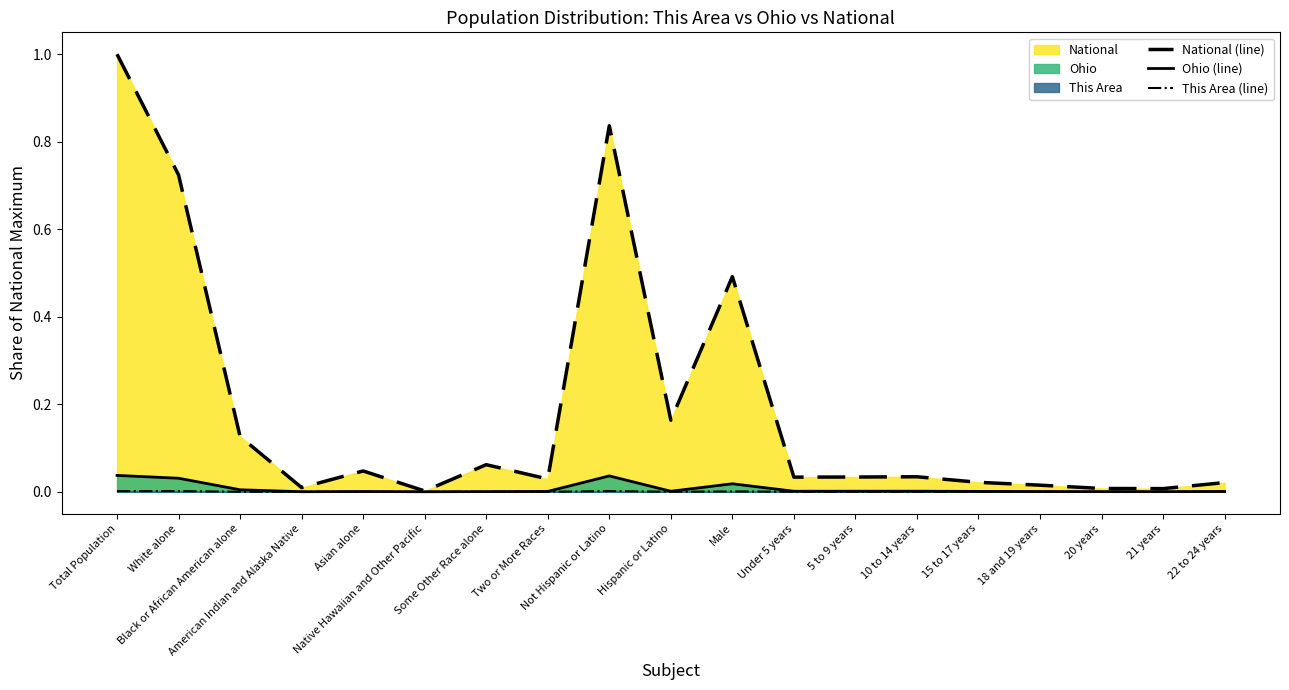

How many interior local peaks does the Ohio (line) series have?

4